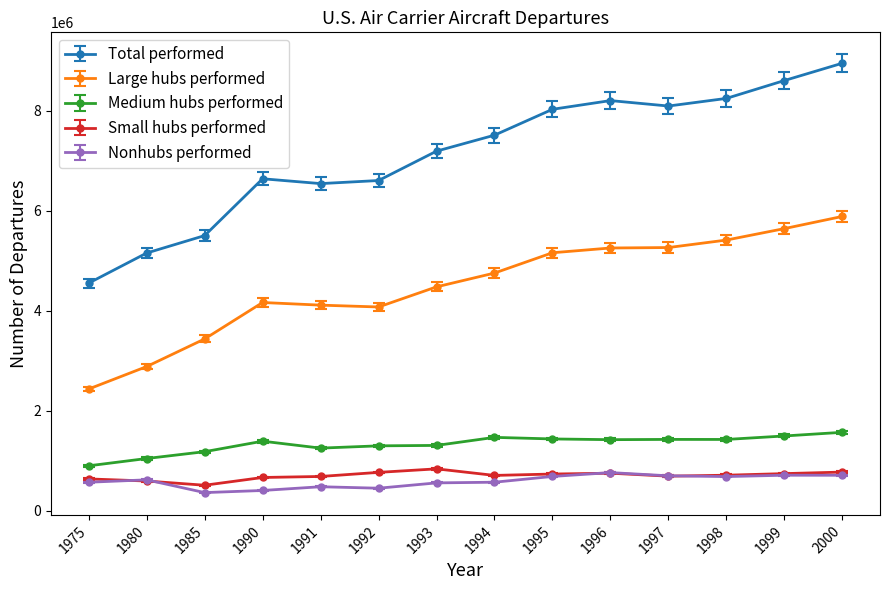

How many lines are shown in the chart?

5